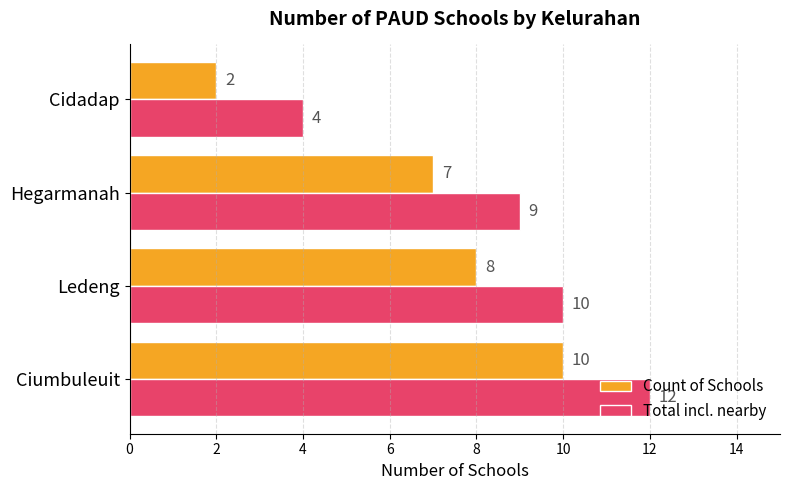

Where is Count of Schools nearest to the value 6?

Hegarmanah